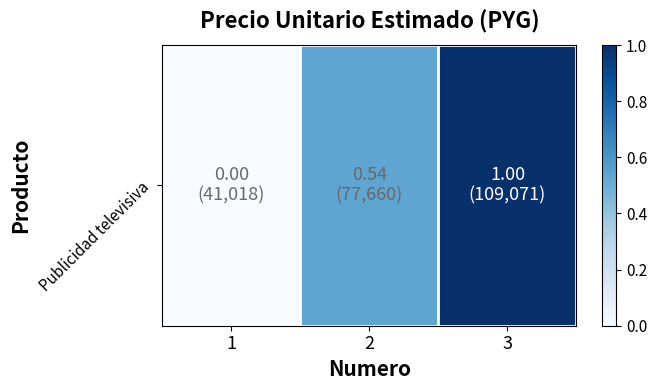

Reading right to left, list all the values displayed in this chart.

3=1.0	2=0.5	1=0.0